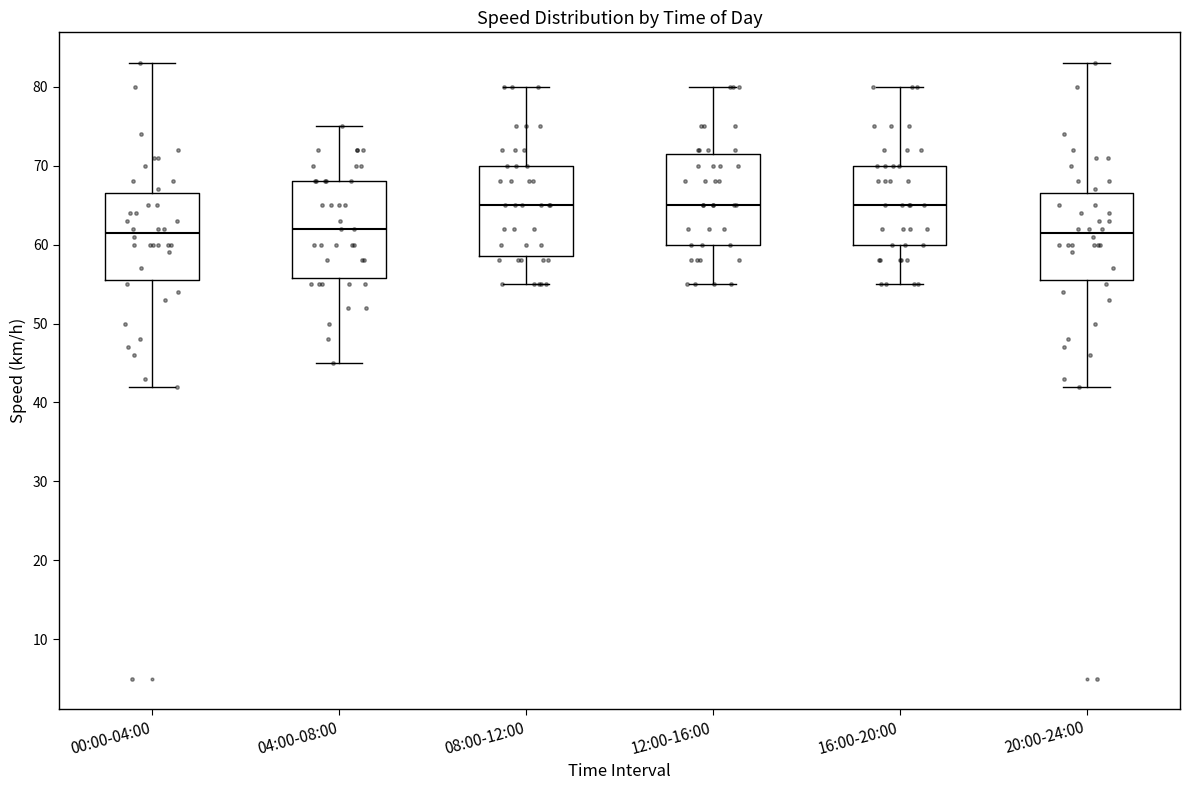

Where does the median line of the box for 16:00-20:00 sit on the y-axis? The values are not printed on the chart, so give them approximately, as read against the axis.

65